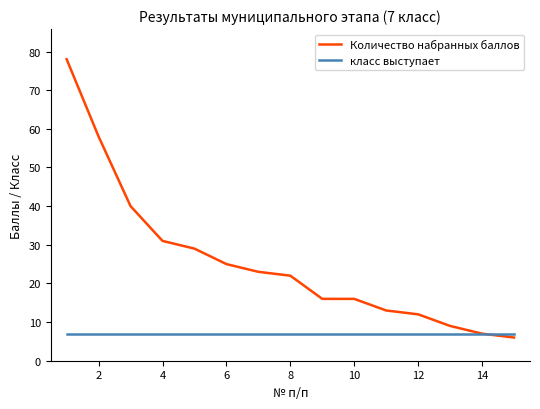

Does the chart have visible grid lines?

No